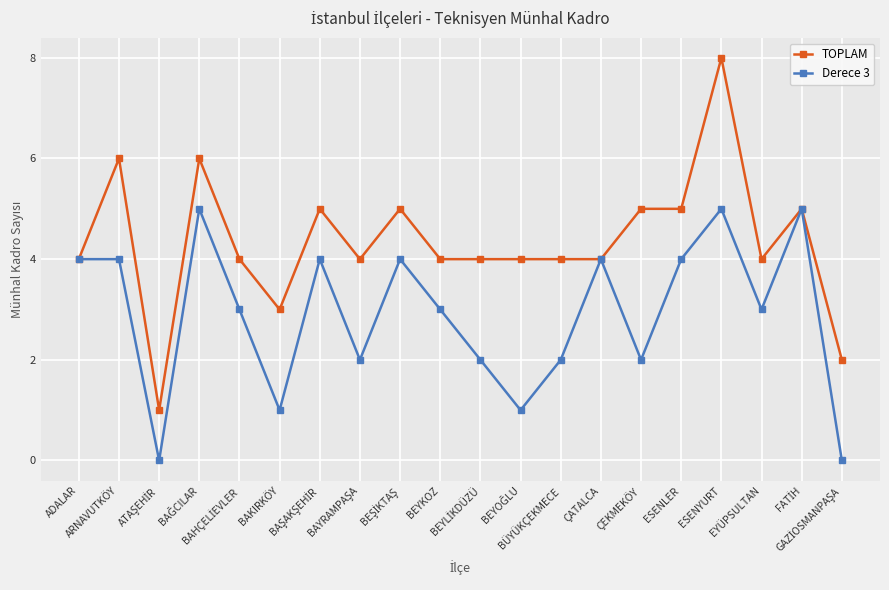

What are all the series names shown in the legend?

TOPLAM, Derece 3